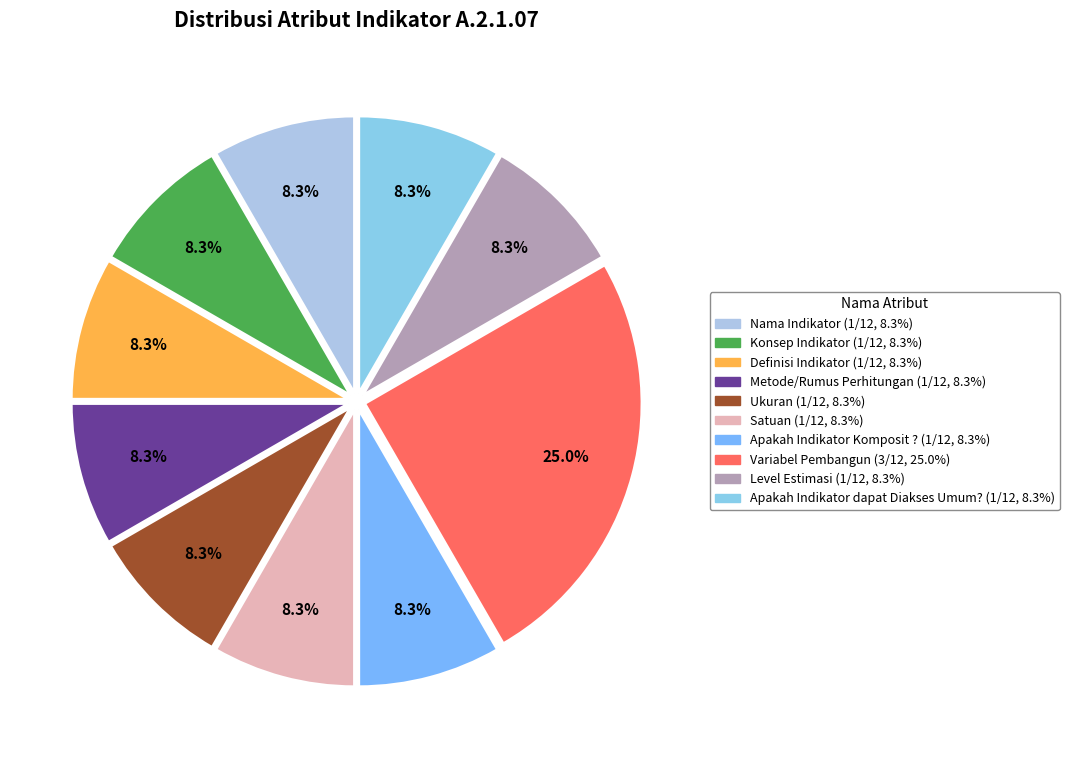

Rank the categories by value from highest to lowest.

Variabel Pembangun, Nama Indikator, Konsep Indikator, Definisi Indikator, Metode/Rumus Perhitungan, Ukuran, Satuan, Apakah Indikator Komposit ?, Level Estimasi, Apakah Indikator dapat Diakses Umum?